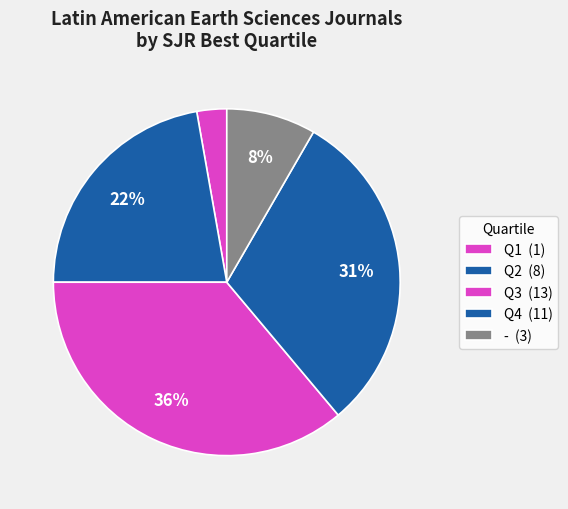

Does Q4 represent more than half of the total?

No